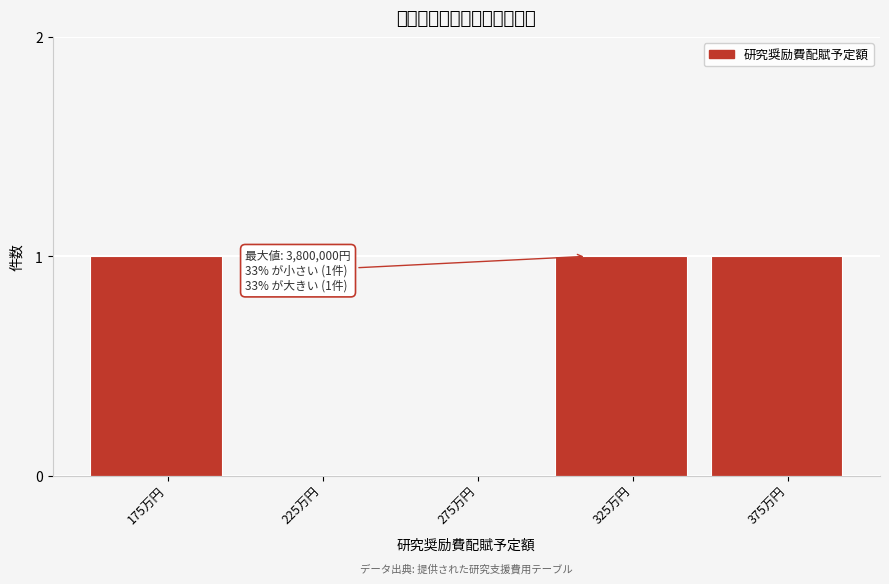

Reading right to left, list all the values displayed in this chart.

375万円=1	325万円=1	275万円=0	225万円=0	175万円=1